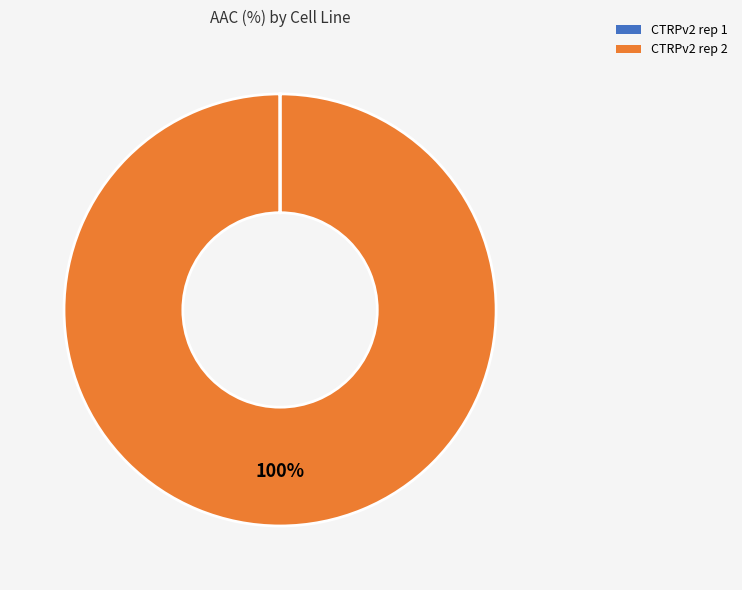

Which slice is the largest?

CTRPv2 rep 2